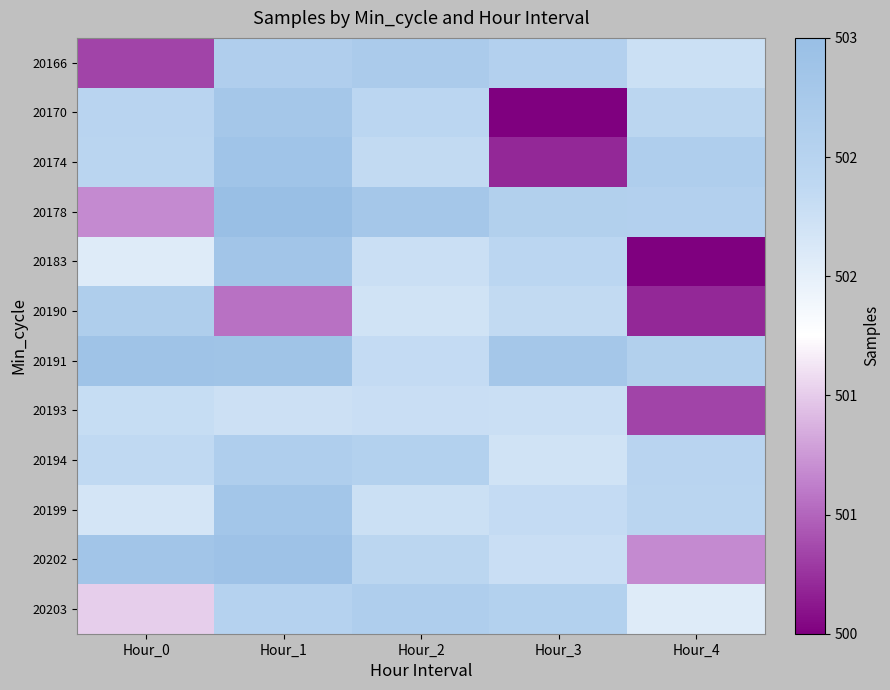

Between Hour_4 and Hour_1, which is larger?

Hour_1